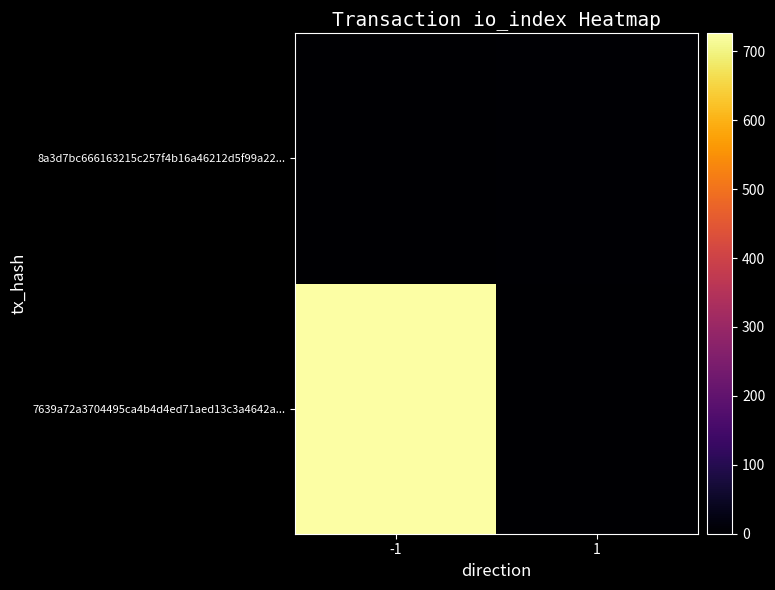

Which category has the highest value across all series?

-1